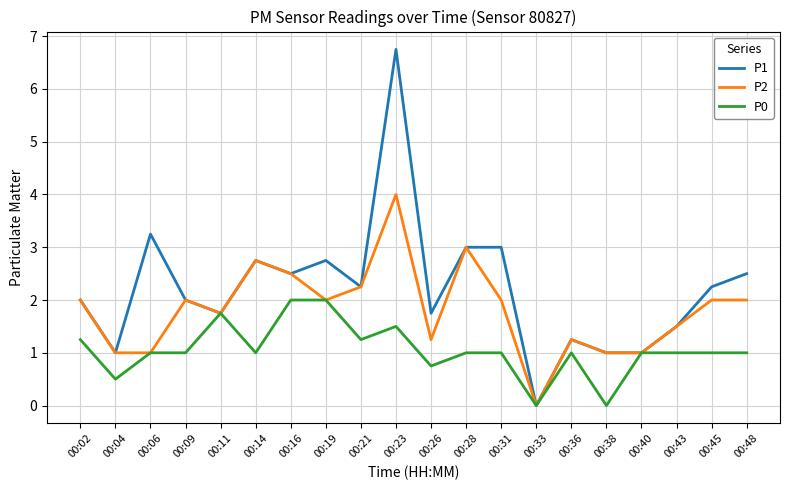

True or false: P0 has a value of 0.6 at 00:28.

False